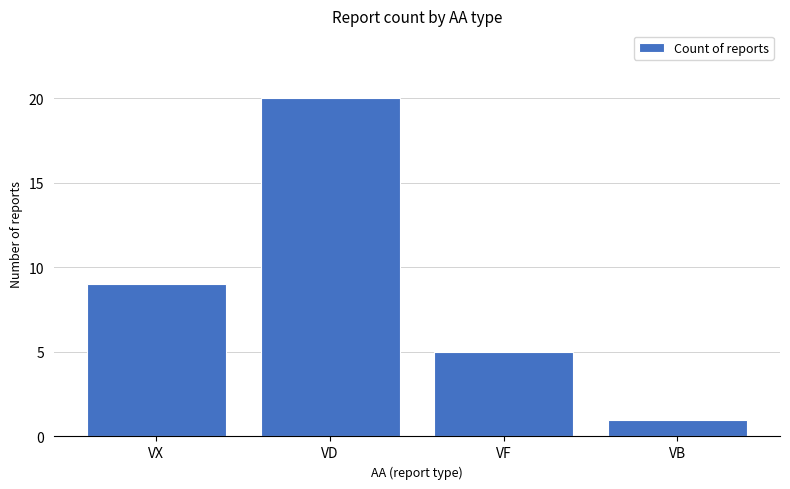

What is the difference between the values at VB and VX?

8